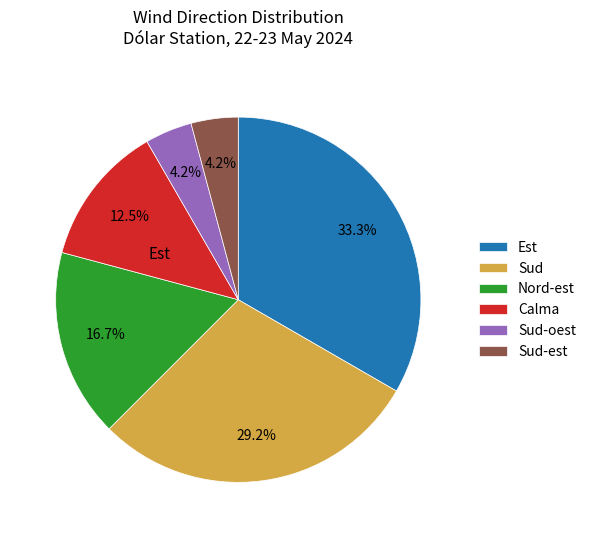

To the nearest percent, what percentage of the pie is Est?

33%